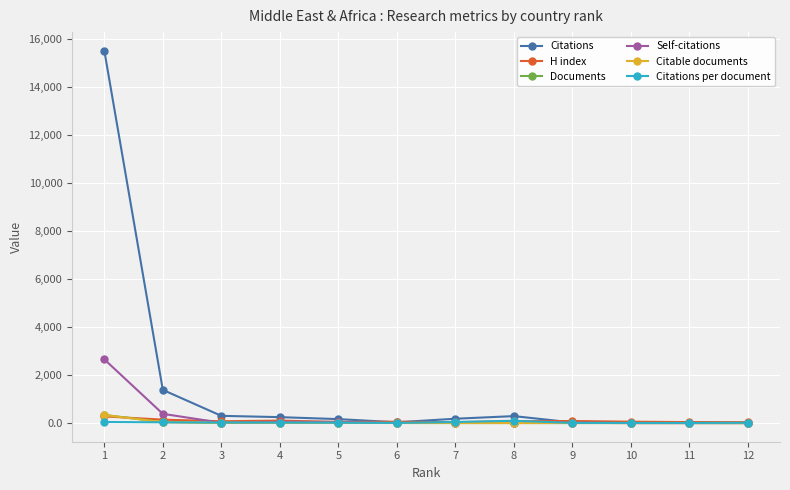

Does the chart have visible grid lines?

Yes